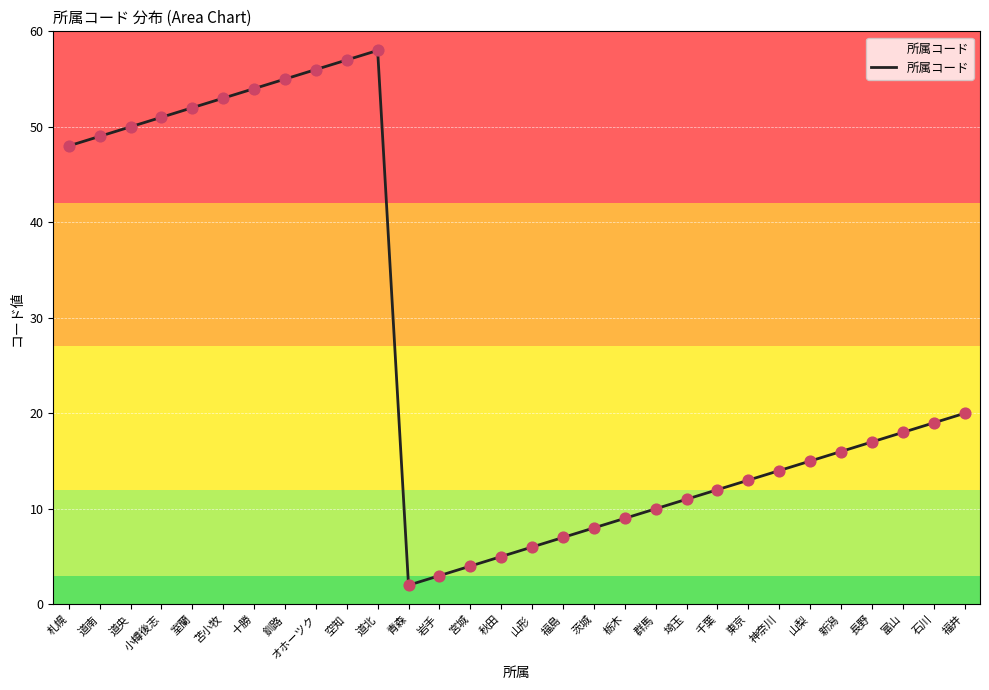

Approximately how many times larger is the value at 東京 compared to 小樽後志?

0.3